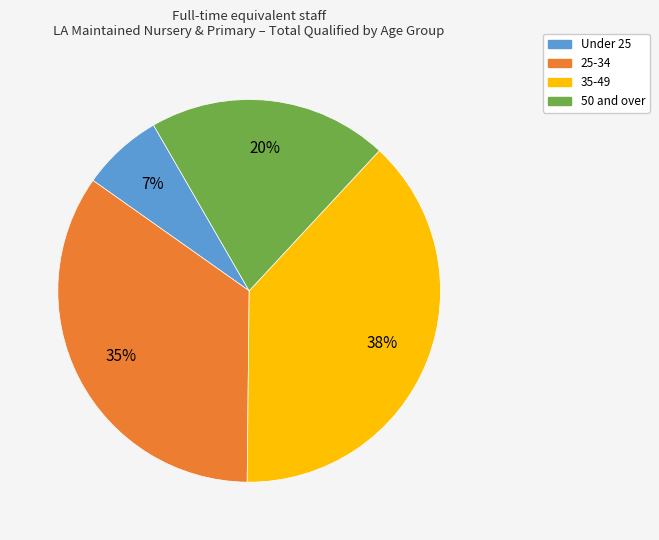

Approximately how many times larger is the value at 25-34 compared to Under 25?

5.0